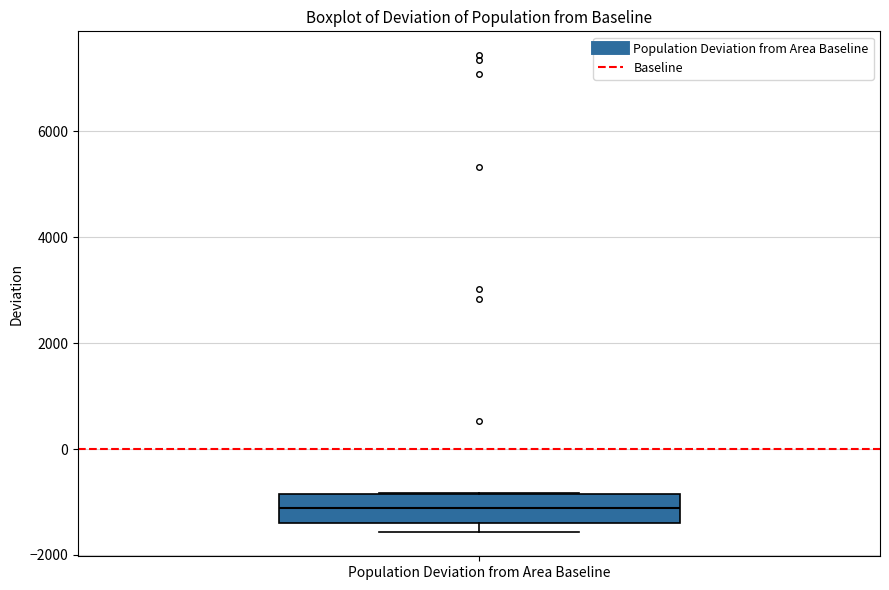

Transcribe this box plot: give where the median line is, the range the box spans, and where the two whiskers end, as read against the y-axis. The values are not printed on the chart, so give them approximately, as read against the axis.

median -1200, box -1400 to -800, whiskers -1600 to -800